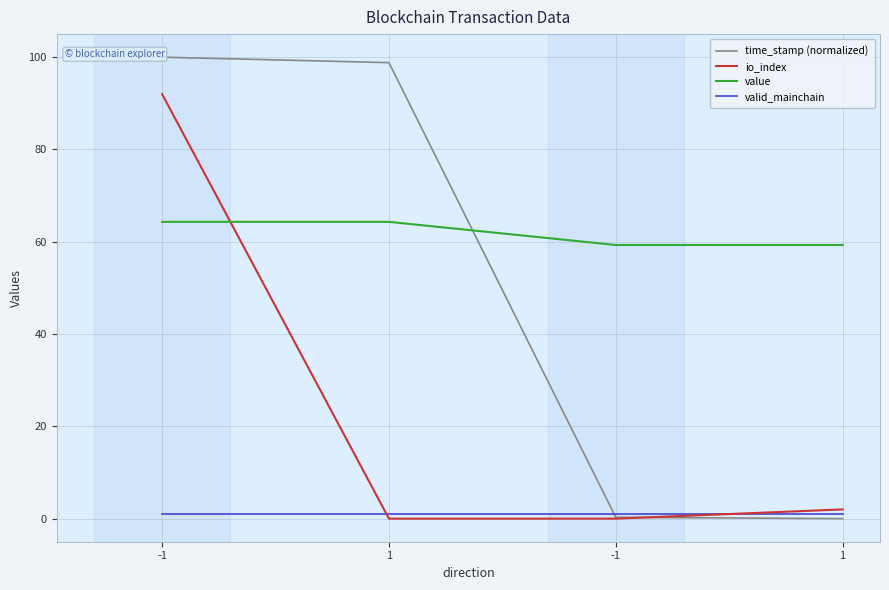

Reading left to right, extract all data points from this chart.

time_stamp (normalized): 100.0	98.8	0.3	0.0
io_index: 92.0	0.0	0.0	2.0
value: 64.3	64.3	59.3	59.3
valid_mainchain: 1.0	1.0	1.0	1.0